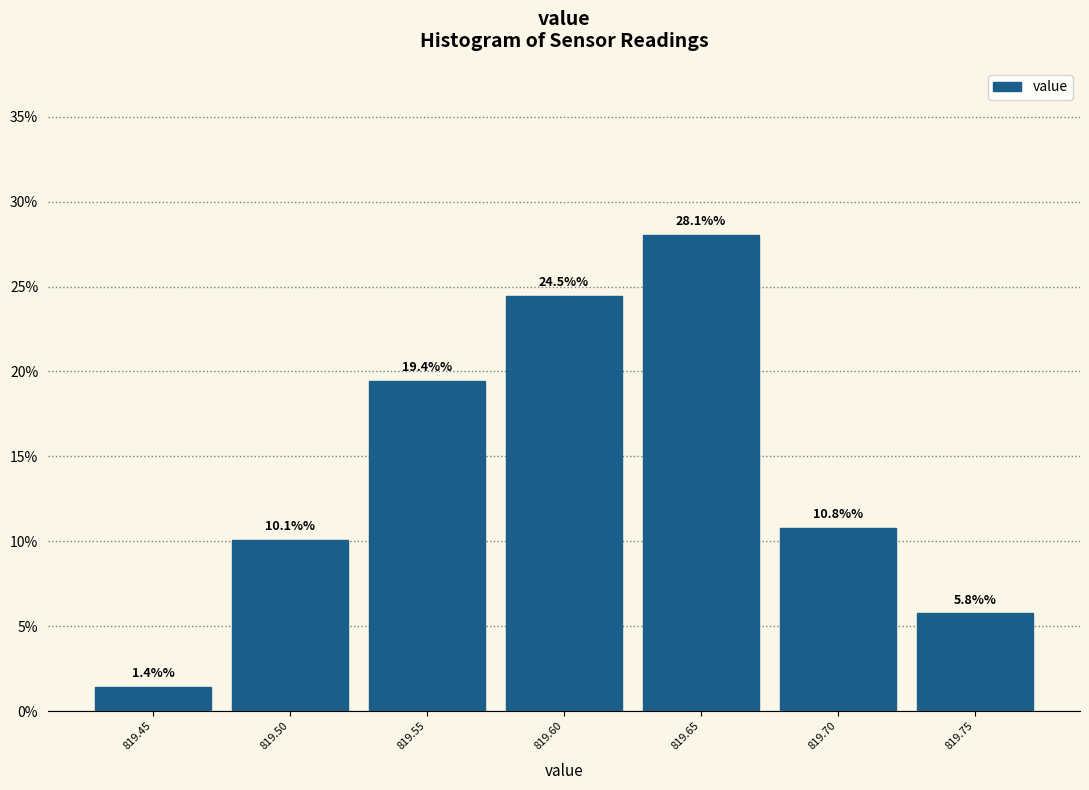

Reading right to left, list all the values displayed in this chart.

819.75=5.8	819.70=10.8	819.65=28.1	819.60=24.5	819.55=19.4	819.50=10.1	819.45=1.4